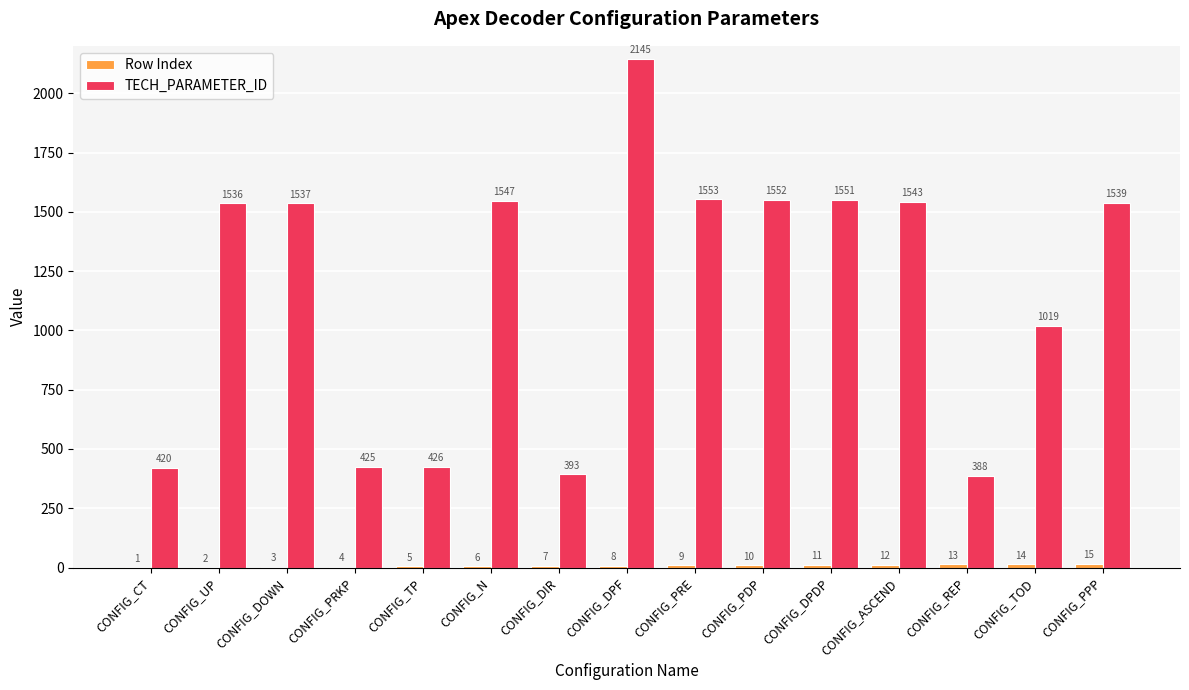

What is the greatest value displayed?

2145